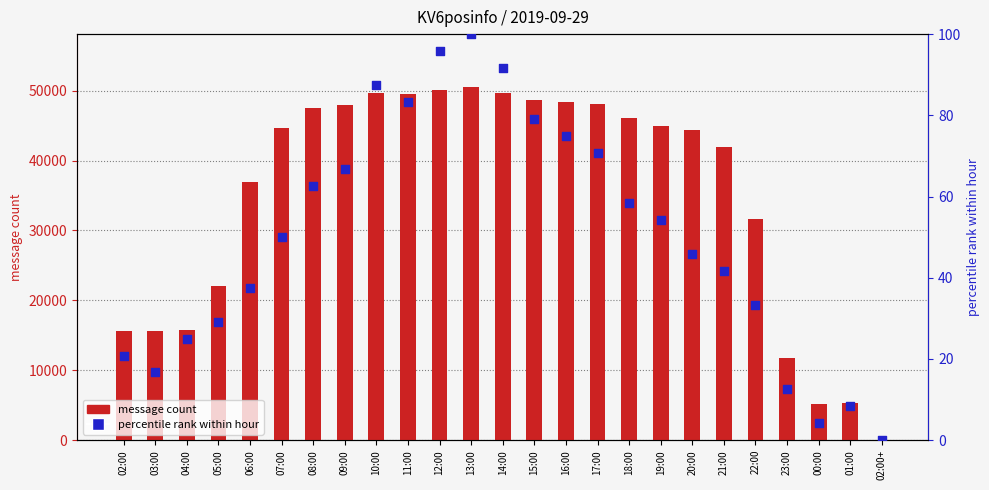

Which series has the widest spread of Y values?

message count